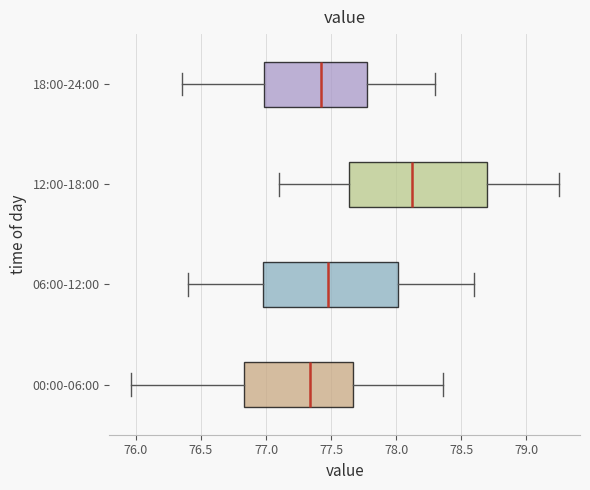

Which box has the furthest to the left median line?

00:00-06:00